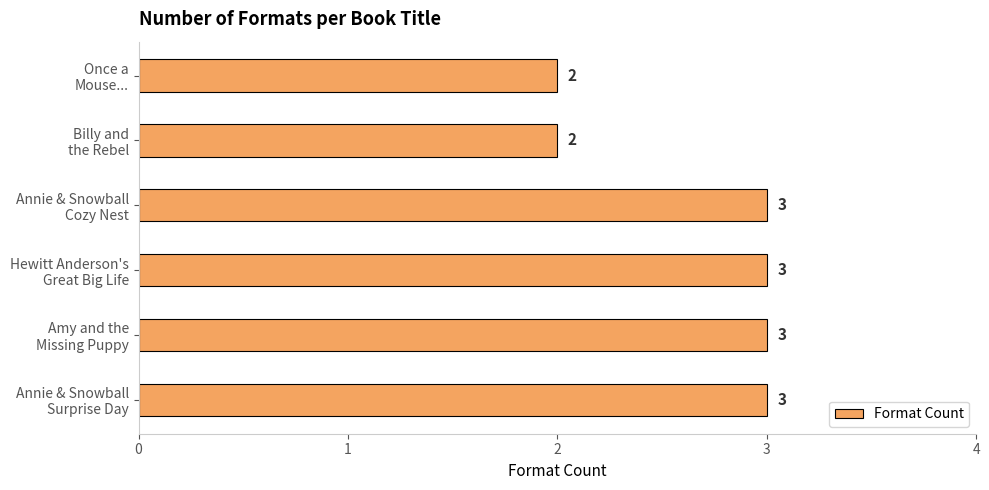

What is the sum of all values?

16